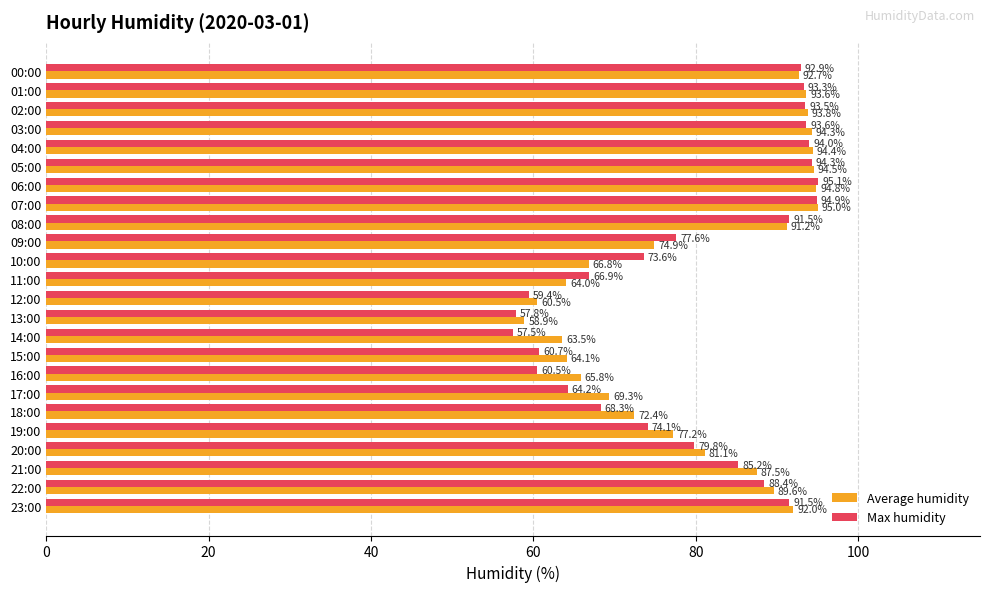

What is the minimum value shown in the chart?

57.5